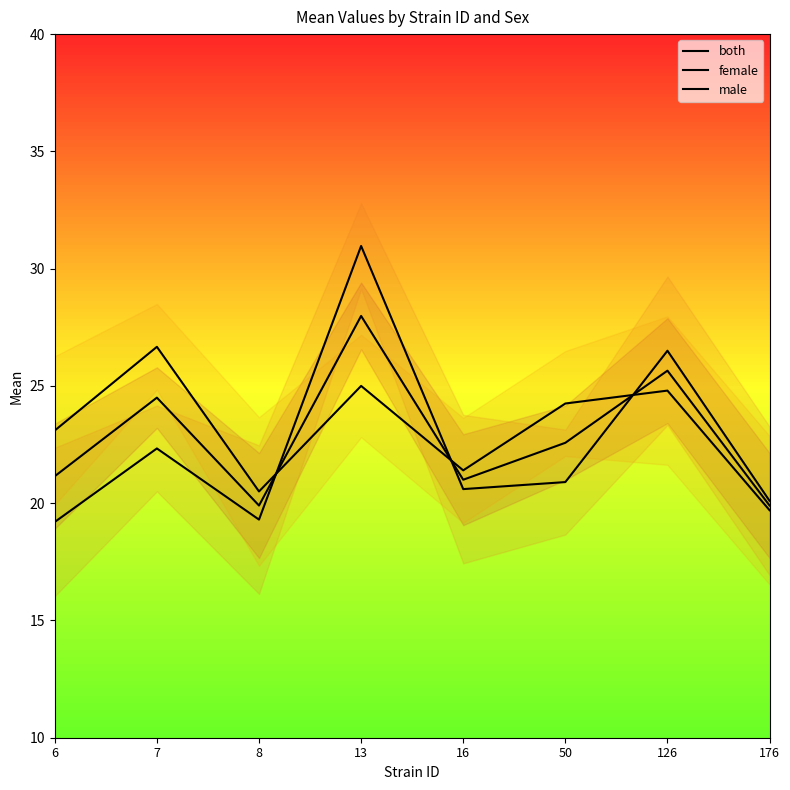

At how many categories does at least one series exceed 20?

8